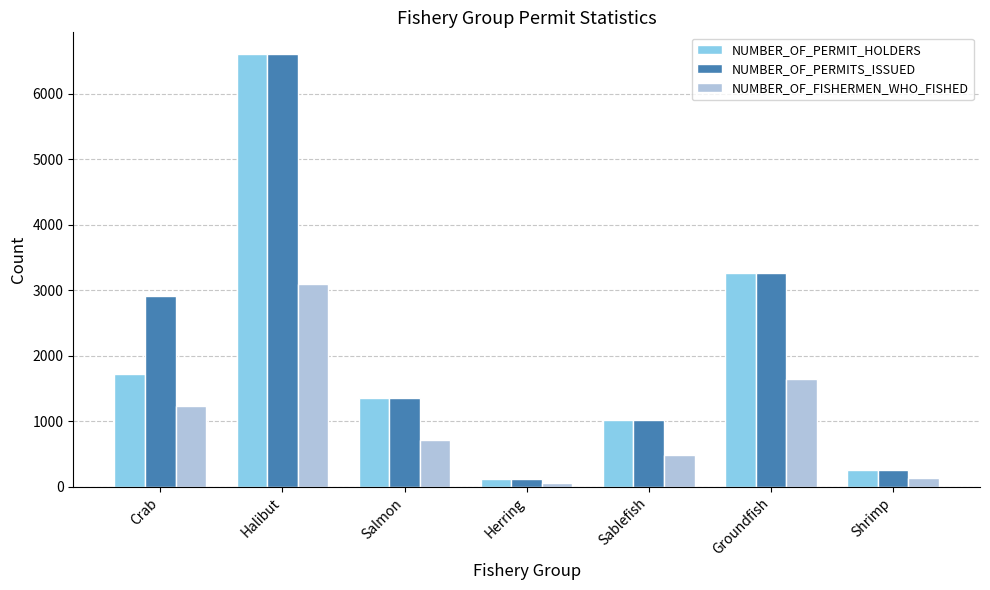

Is it true that NUMBER_OF_PERMITS_ISSUED equals 3261 at Groundfish?

True